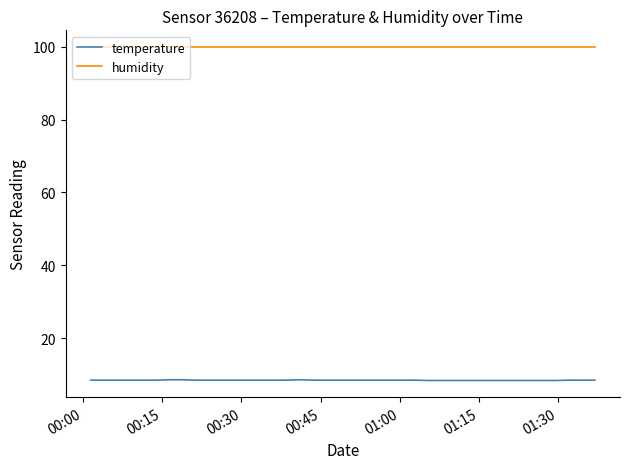

What is the smallest value displayed?

8.4